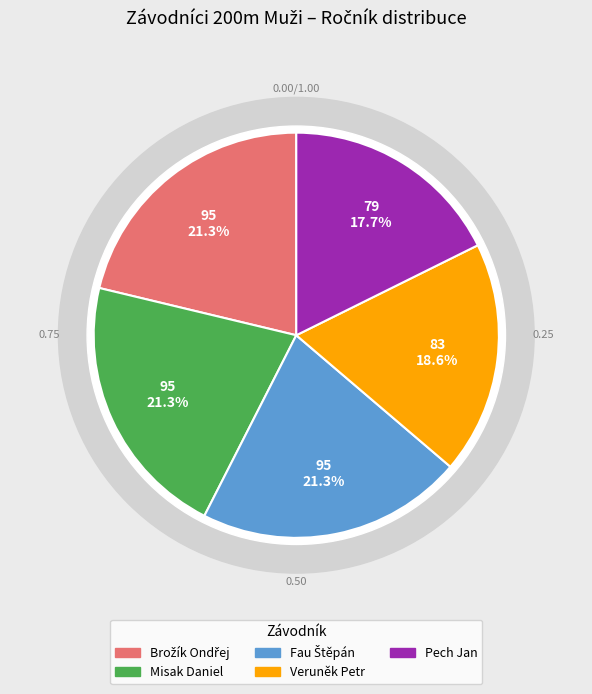

Which category has the smallest portion of the pie?

Pech Jan